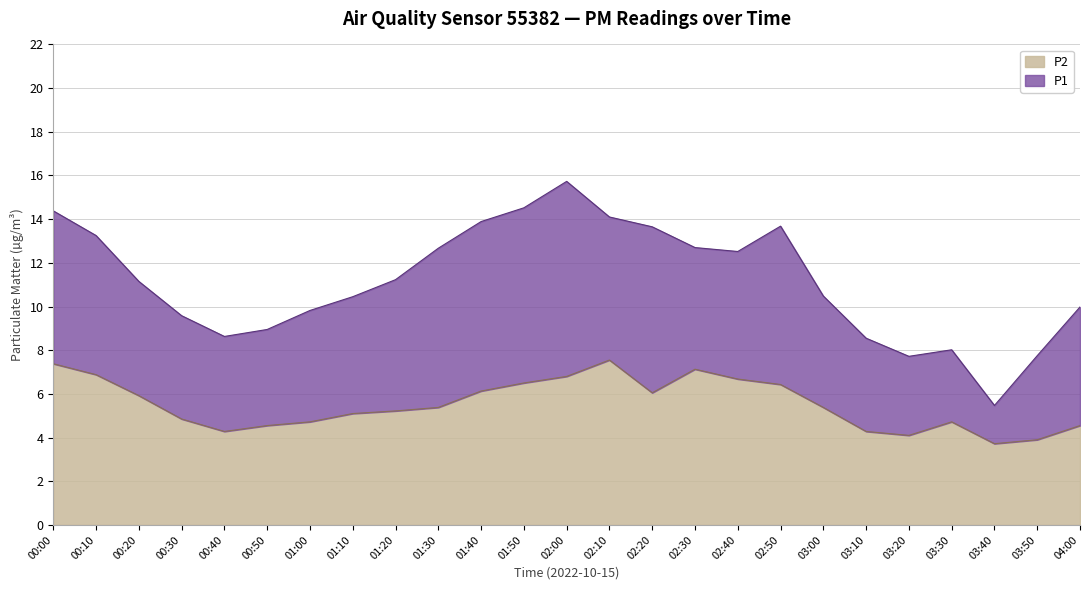

Rank the series at 00:10 from lowest to highest value.

P2, P1